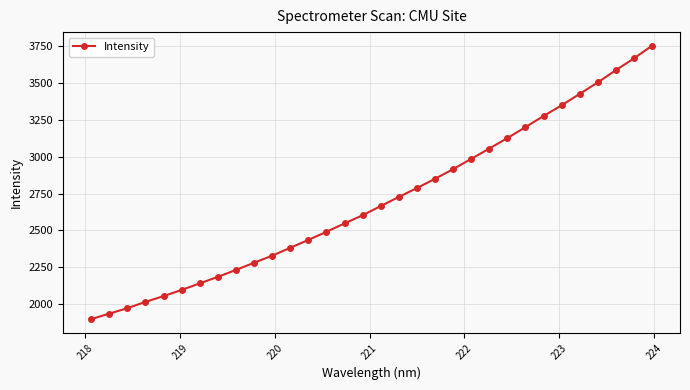

What is the value of the 21st point from the left?

2916.1